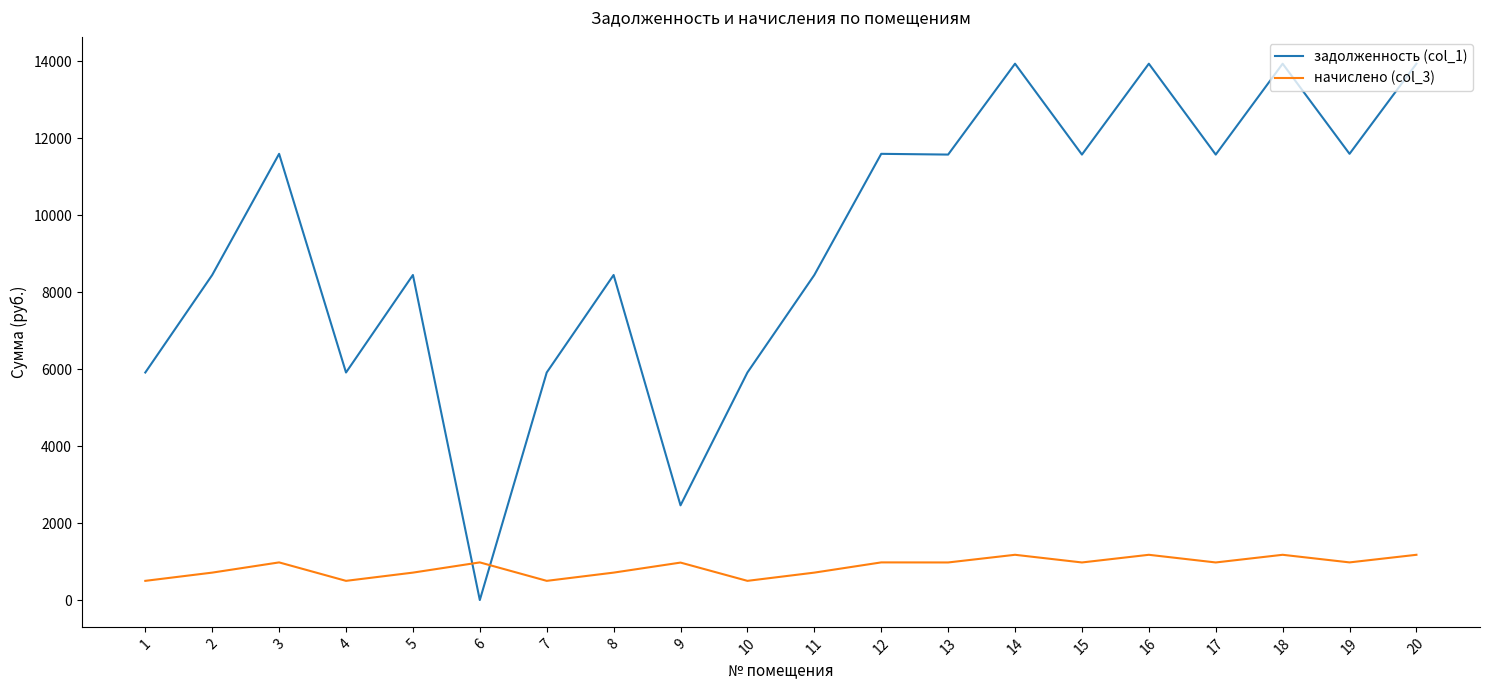

List the series in order of their peak value, lowest first.

начислено (col_3), задолженность (col_1)